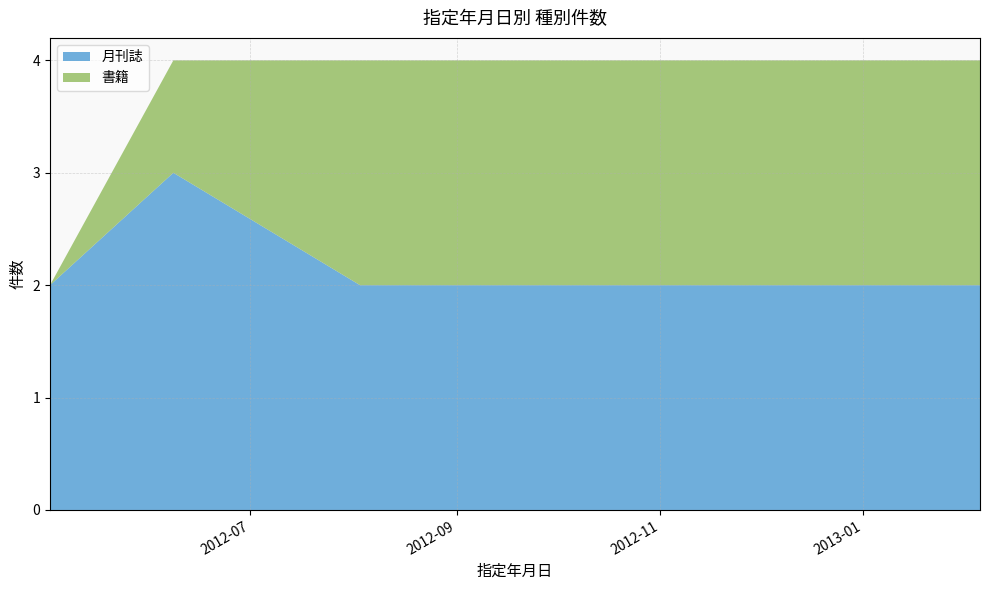

Reading left to right, extract all data points from this chart.

月刊誌: 2012-05-02=2	2012-06-08=3	2012-08-03=2	2012-10-05=2	2012-12-04=2	2013-02-05=2
書籍: 2012-05-02=0	2012-06-08=1	2012-08-03=2	2012-10-05=2	2012-12-04=2	2013-02-05=2